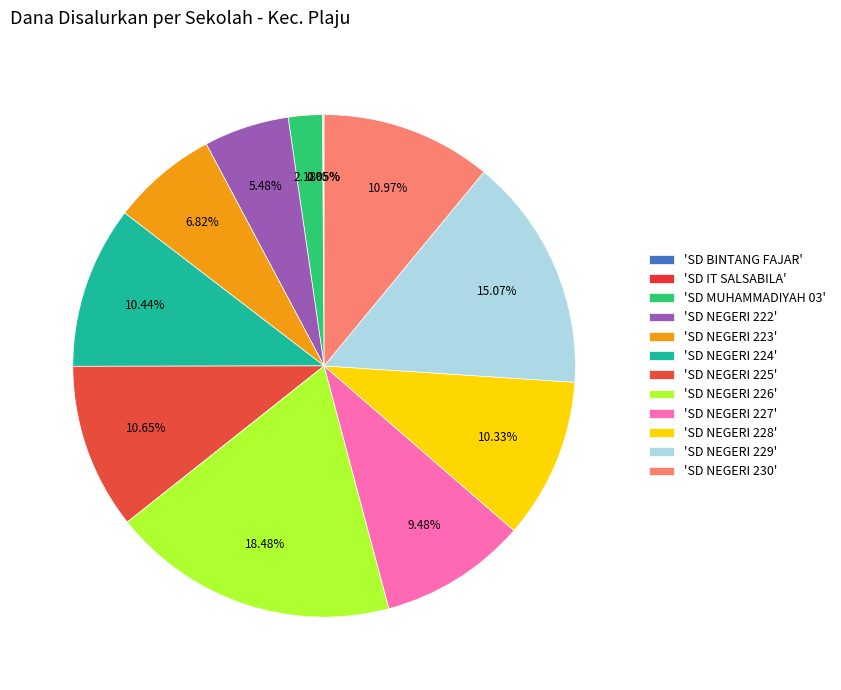

Is there a majority slice in this chart?

No